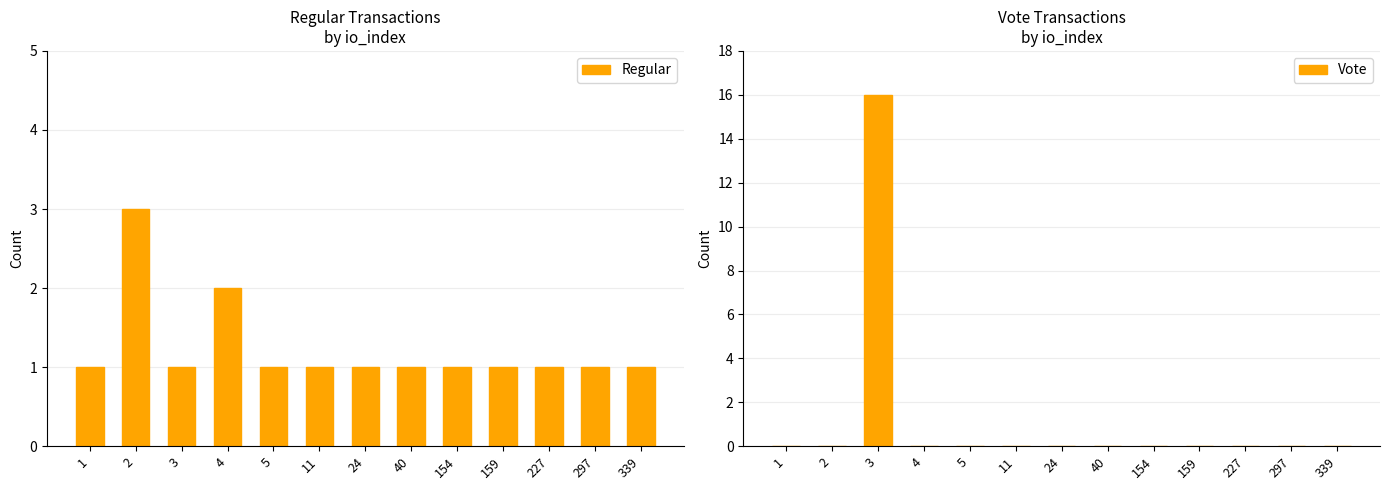

Which category has the highest value in the Regular series?

2